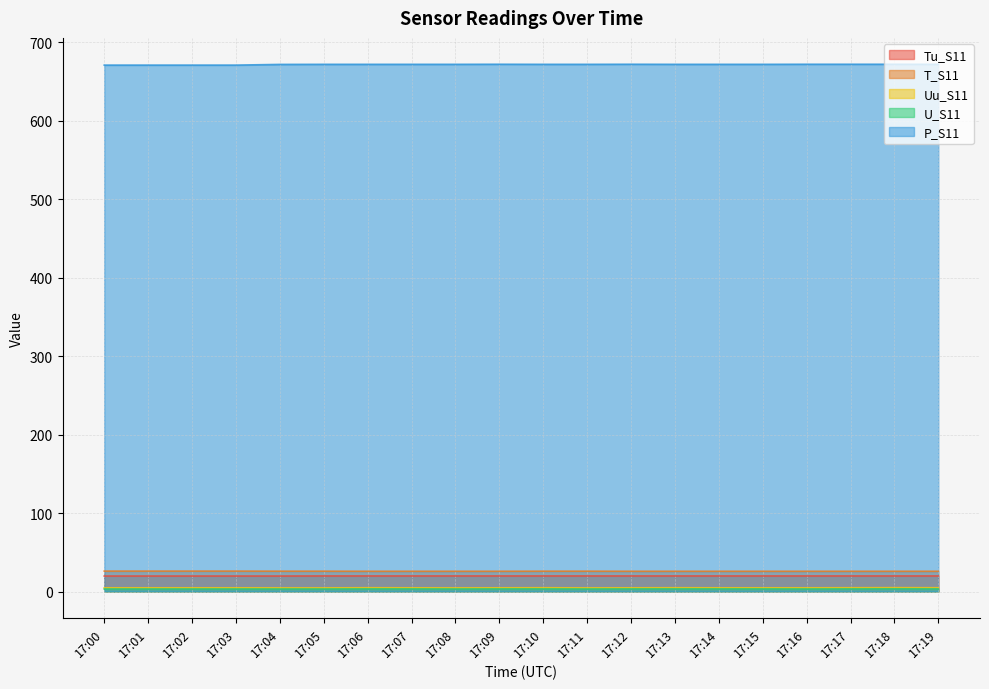

True or false: Tu_S11 and Uu_S11 intersect in this chart.

False